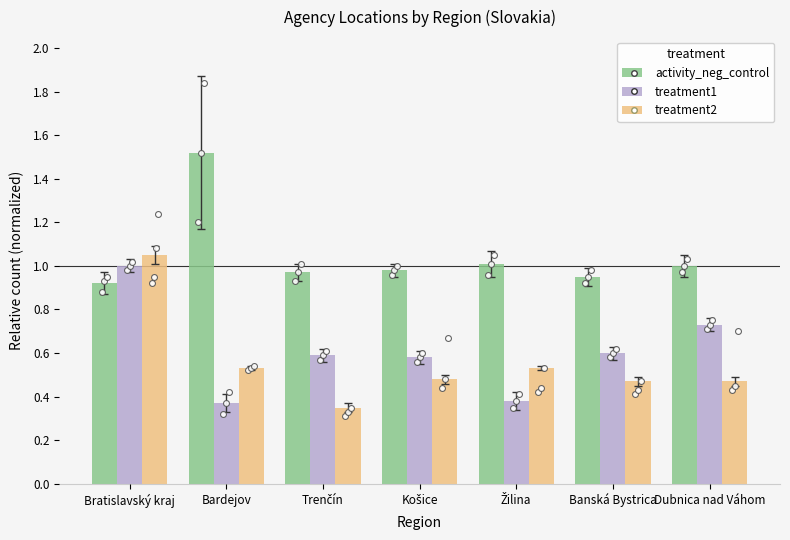

Which series has the largest total across all categories?

activity_neg_control